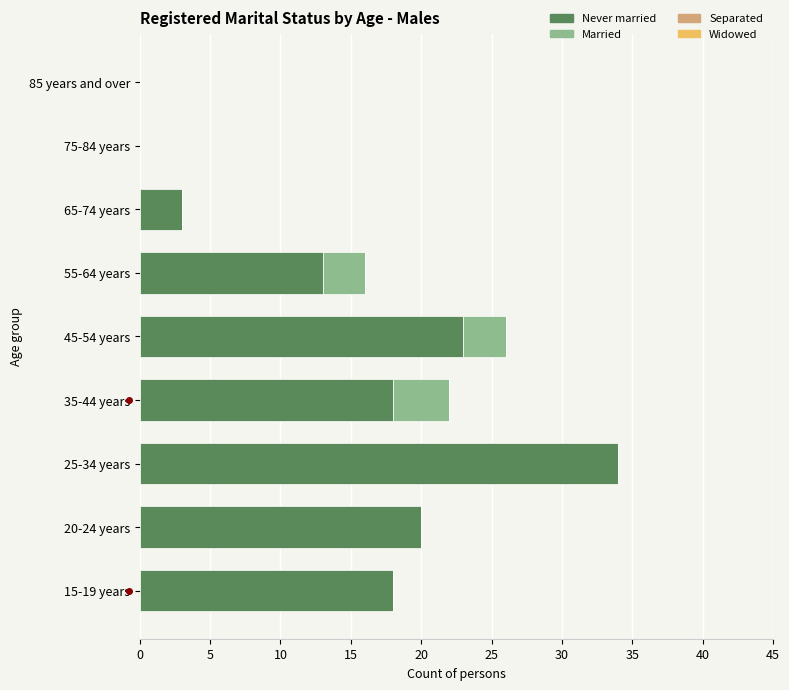

What is the maximum value for Never married?

34